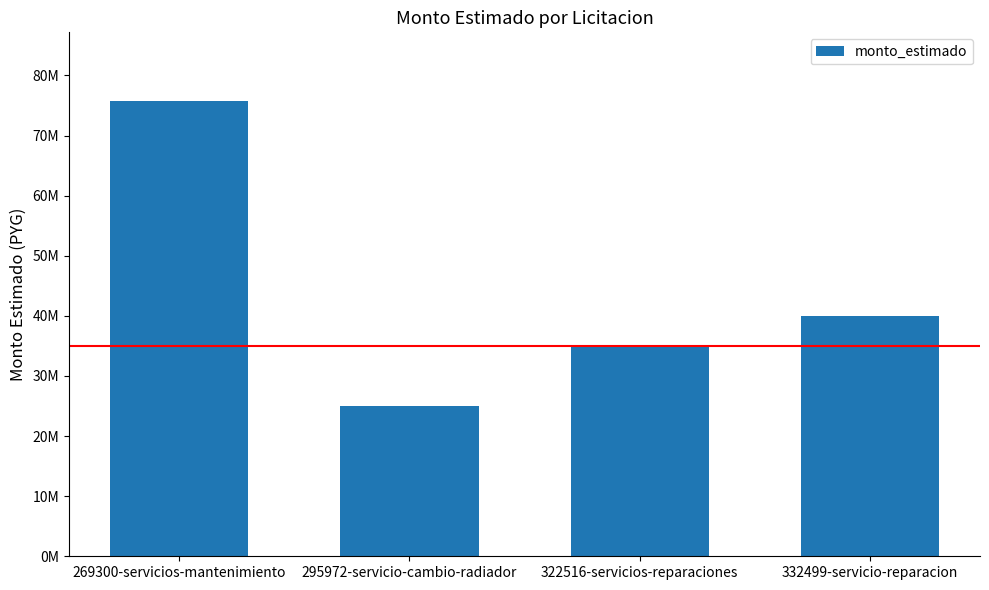

How many data points are less than 40000000?

2